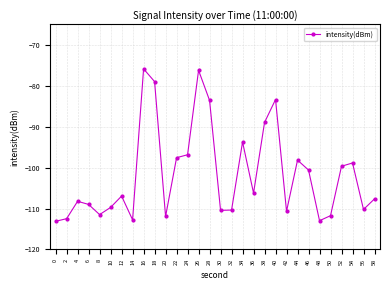

What is the minimum value shown in the chart?

-113.1